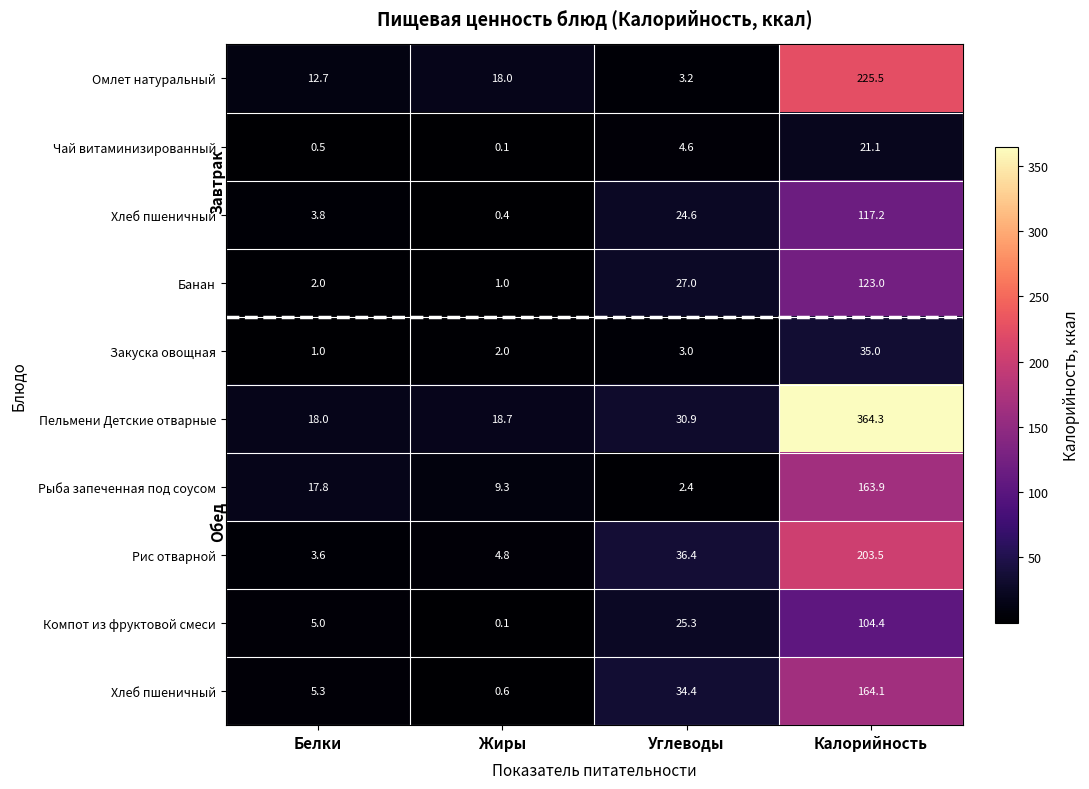

What is the difference between the highest and lowest values at Углеводы?

34.0